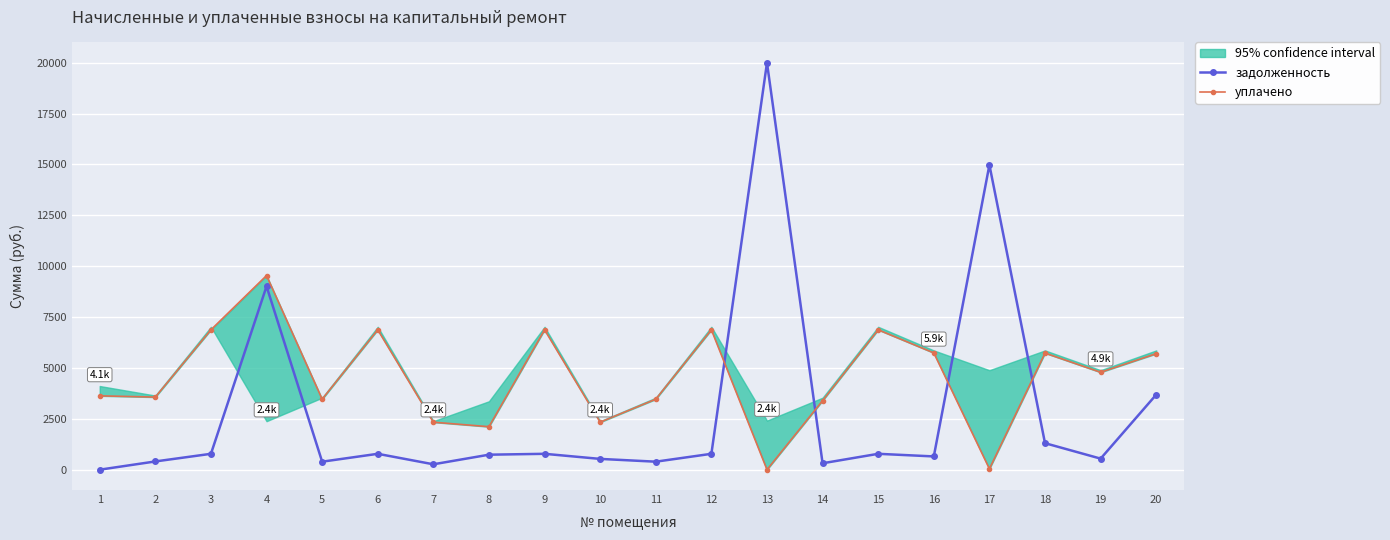

What is the total value across all series at 14?

3707.6